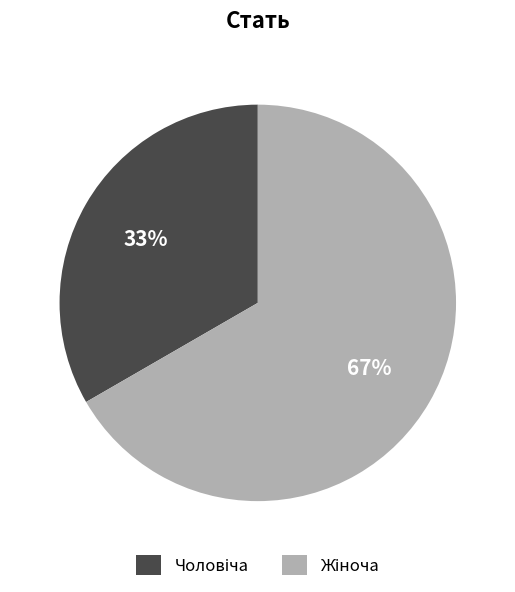

Does any single category account for the majority?

Yes